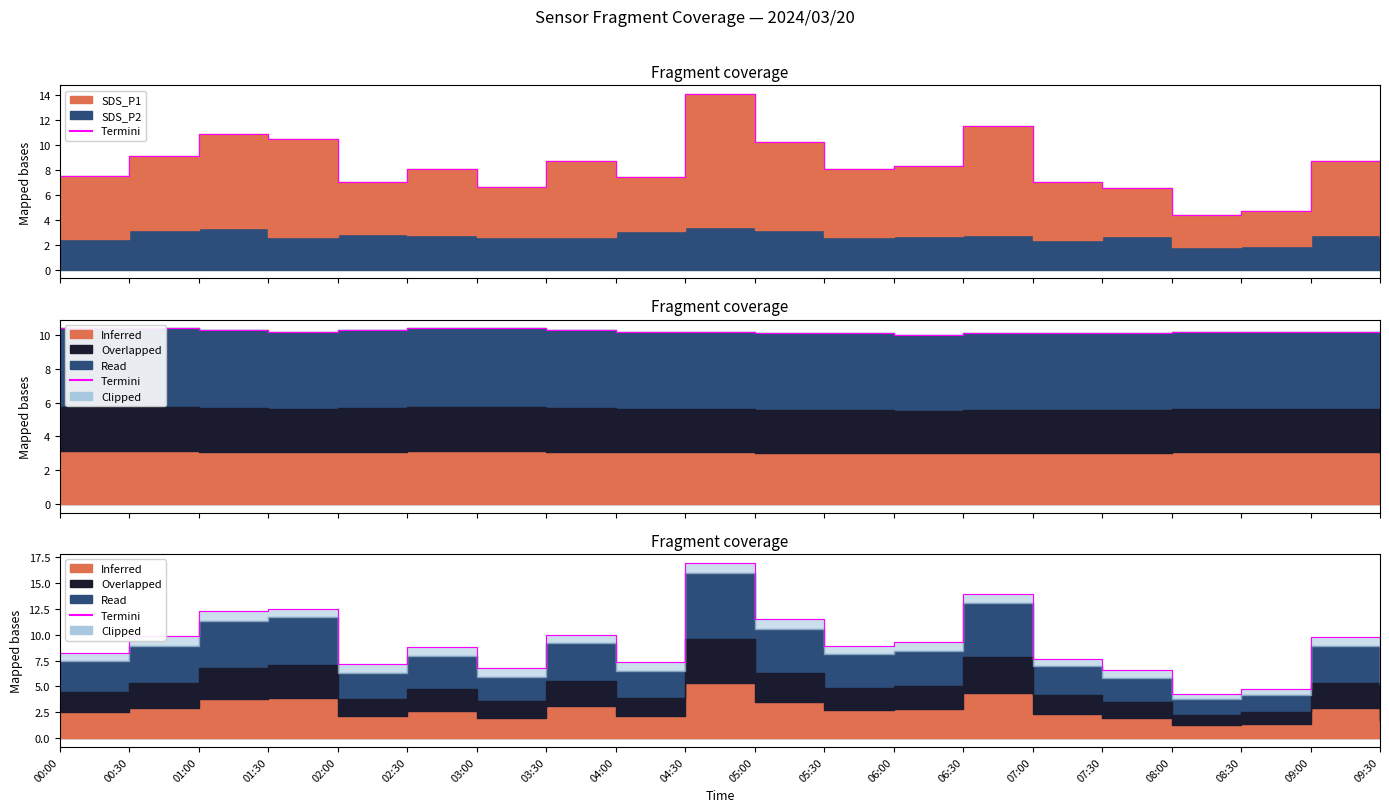

What is the average value?

9.1